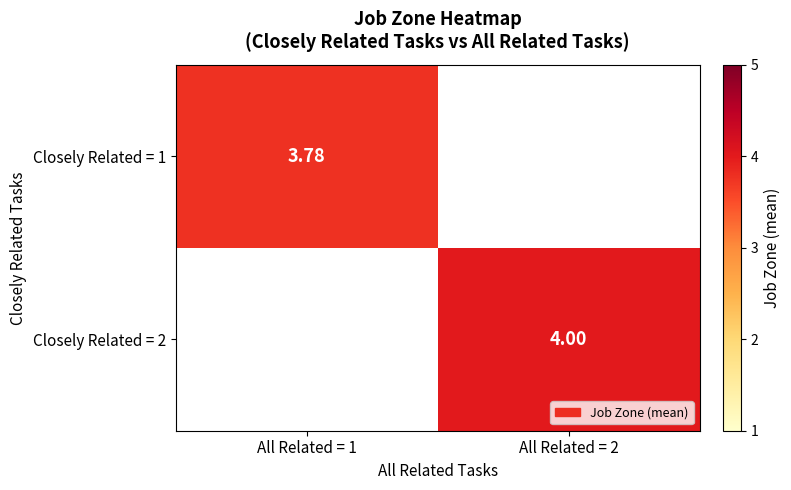

Is the value of Closely Related = 1 at All Related = 1 greater than the value of Closely Related = 2 at All Related = 2?

No